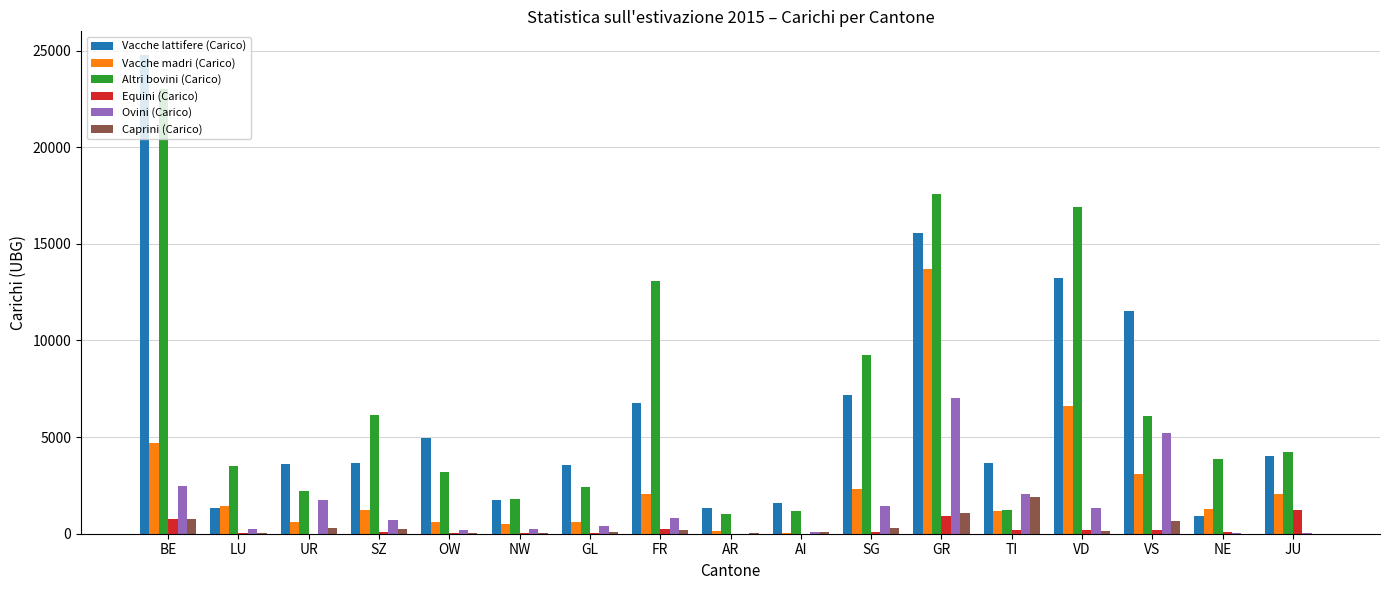

True or false: Ovini (Carico) has a value of 604 at UR.

False